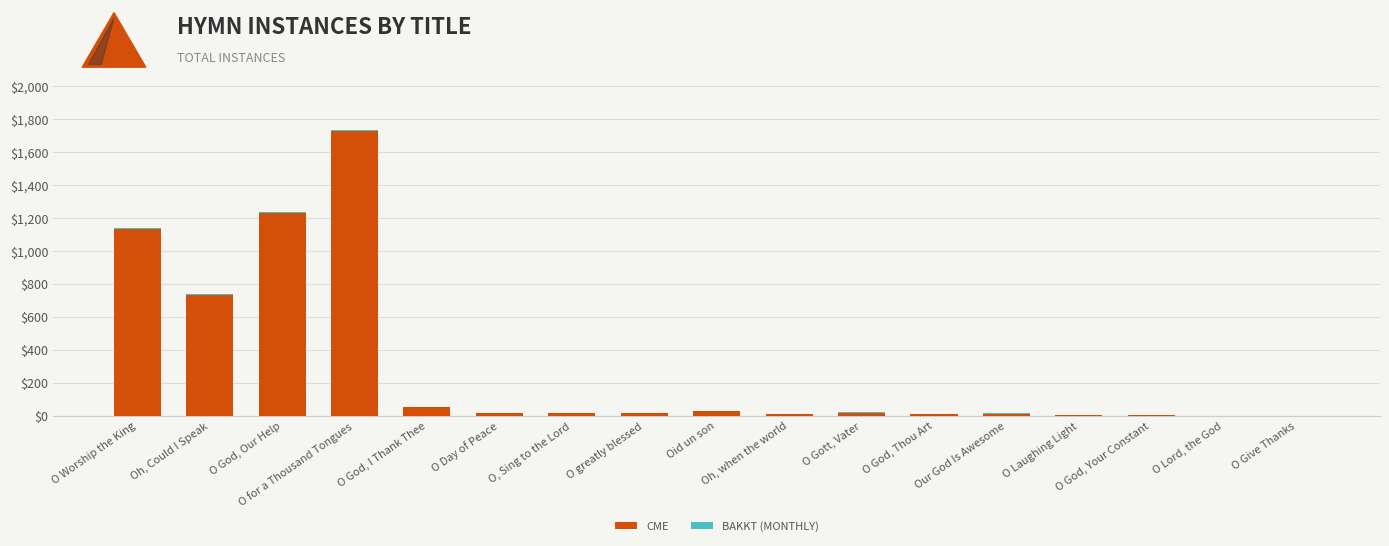

Is it true that CME equals -525 at O Give Thanks?

False